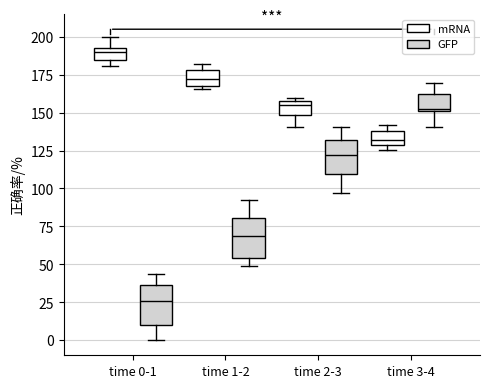

Reading left to right, transcribe this box plot: for each box, give where its median line is, the range the box spans, and where its two whiskers end, as read against the y-axis. The values are not printed on the chart, so give them approximately, as read against the axis.

time 0-1 (mRNA): median 190 (just below the box's upper edge), box 185 to 190, whiskers 180 to 200
time 0-1 (GFP): median 25, box 10 to 35, whiskers 0 to 45
time 1-2 (mRNA): median 170, box 165 to 180, whiskers 165 (just below the box's lower edge) to 180 (just above the box's upper edge)
time 1-2 (GFP): median 70, box 55 to 80, whiskers 50 to 95
time 2-3 (mRNA): median 155, box 150 to 160, whiskers 140 to 160 (just above the box's upper edge)
time 2-3 (GFP): median 120, box 110 to 130, whiskers 95 to 140
time 3-4 (mRNA): median 130 (inside the box), box 130 to 140, whiskers 125 to 140 (just above the box's upper edge)
time 3-4 (GFP): median 155, box 150 to 165, whiskers 140 to 170